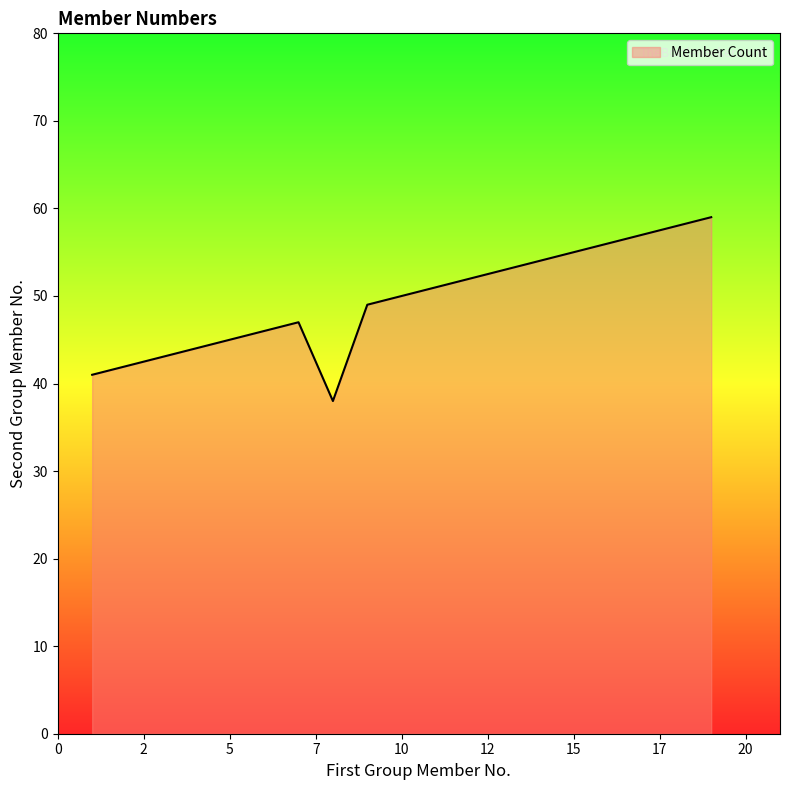

What is the maximum value shown in the chart?

59